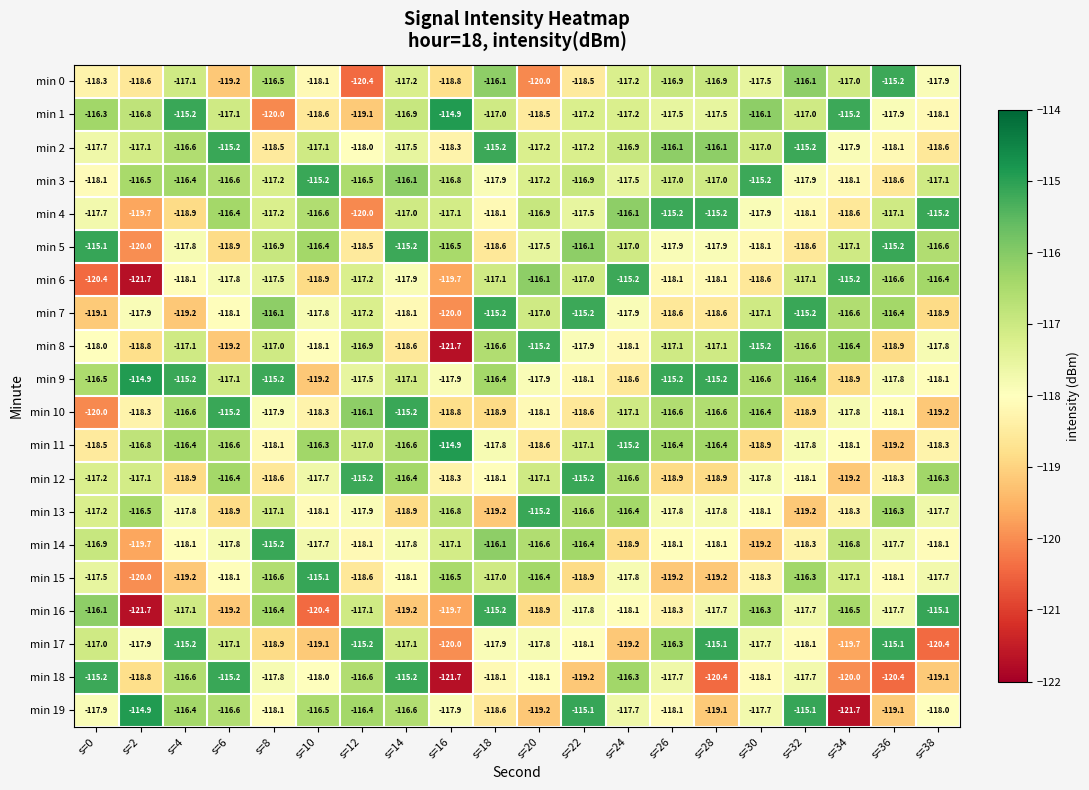

What is the smallest value displayed?

-121.7